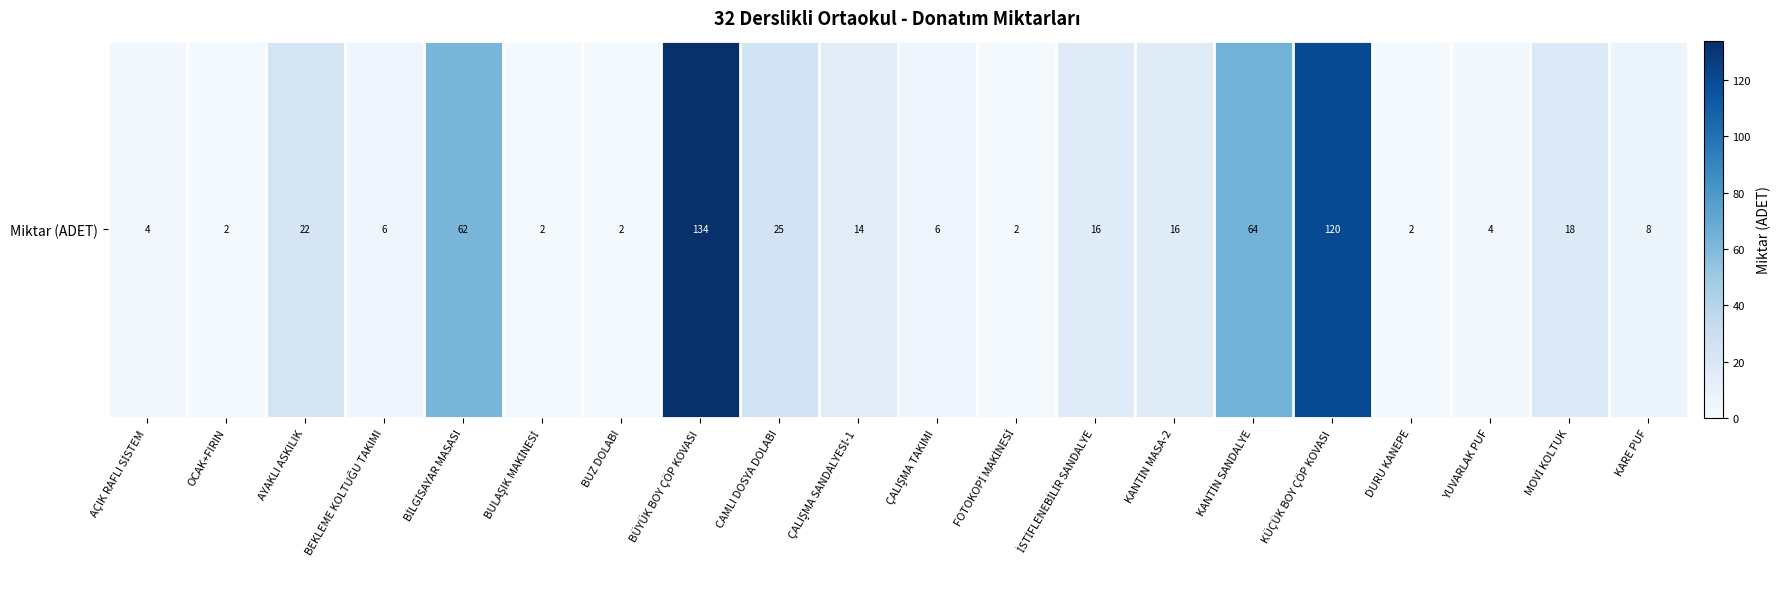

What is the ratio of the value at BİLGİSAYAR MASASI to the value at OCAK+FIRIN?

31.0